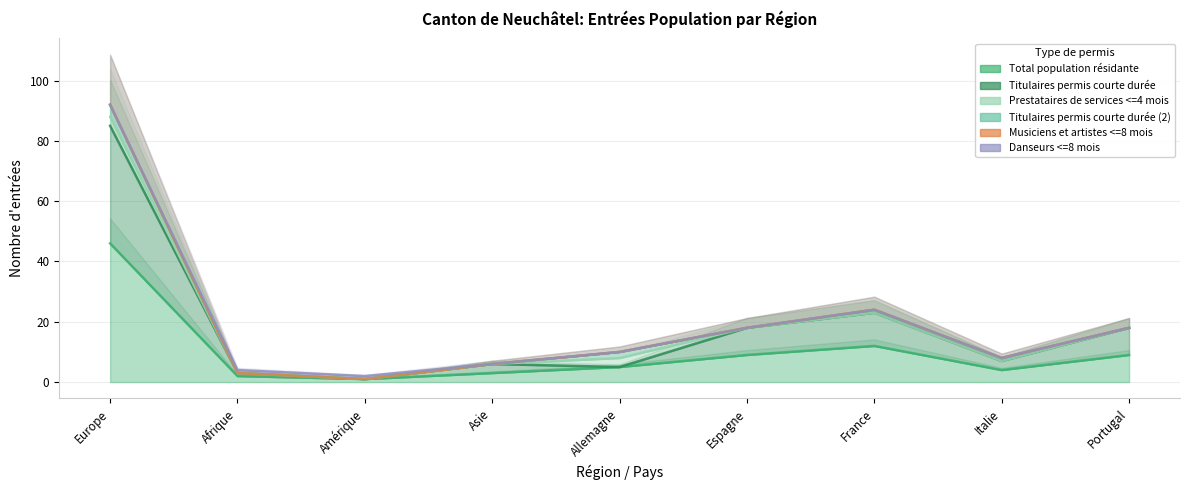

Count the Prestataires de services <=4 mois values in the range 0 to 1.

7